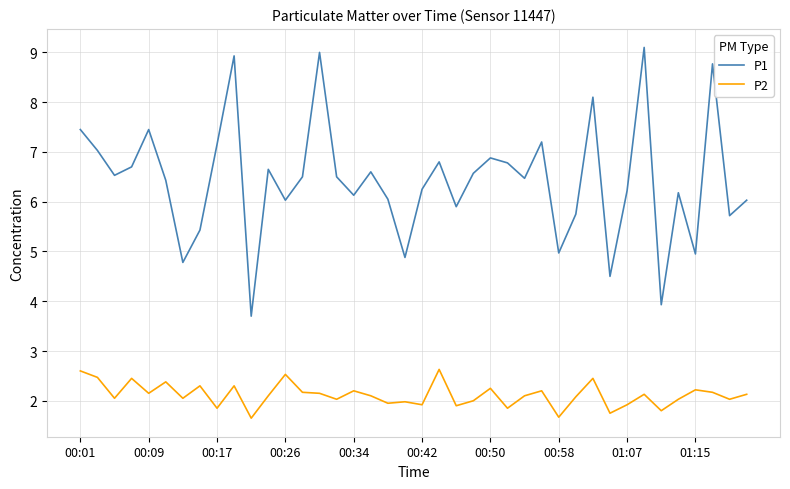

What is the greatest value displayed?

9.1